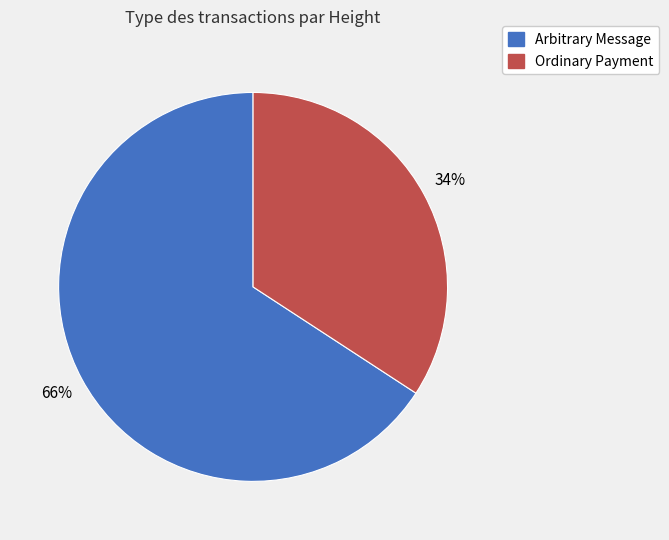

To the nearest percent, what is the difference between the largest and smallest slice percentages?

32%